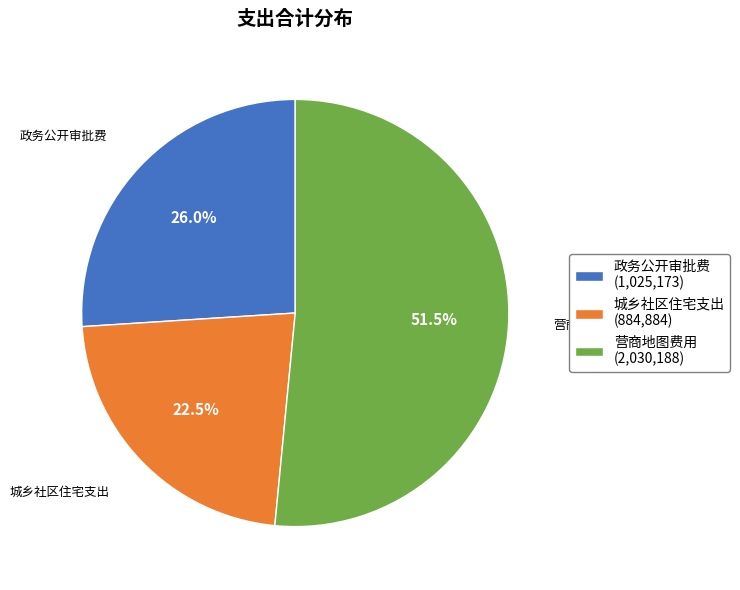

Which category has the biggest portion of the pie?

营商地图费用 (2,030,188)